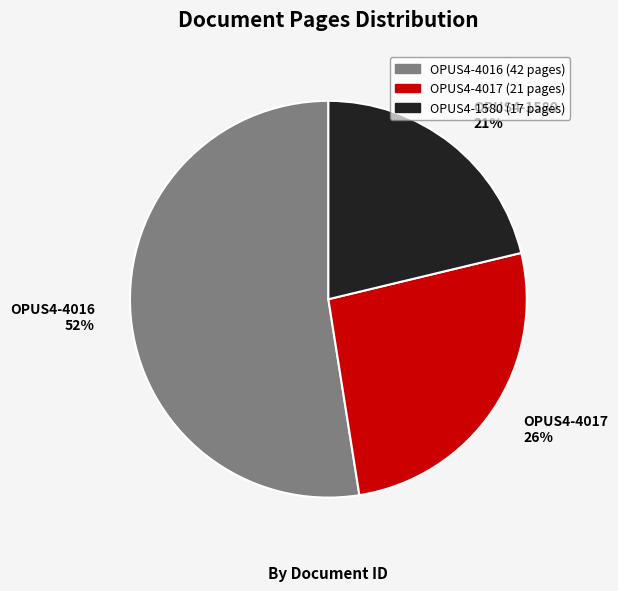

Combined, do OPUS4-1580 and OPUS4-4017 account for over 50%?

No